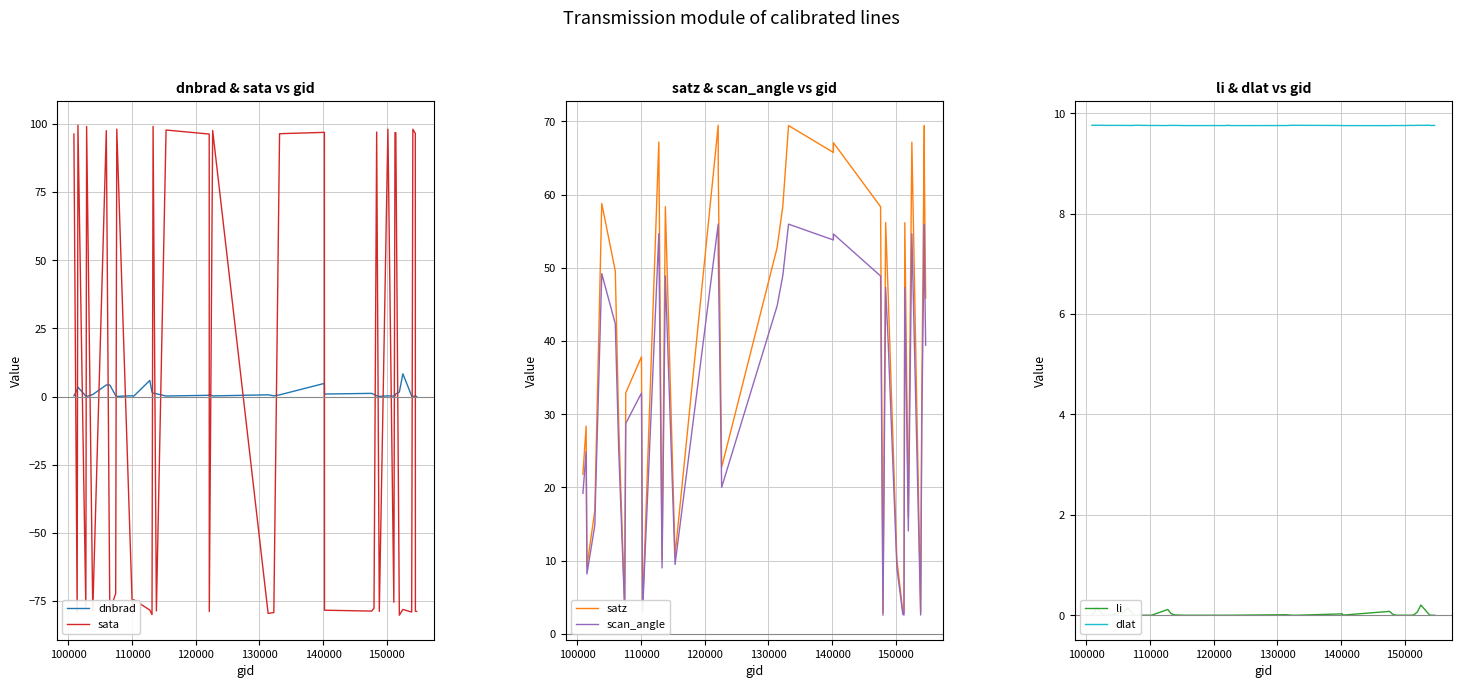

True or false: dlat and li cross at least once.

False